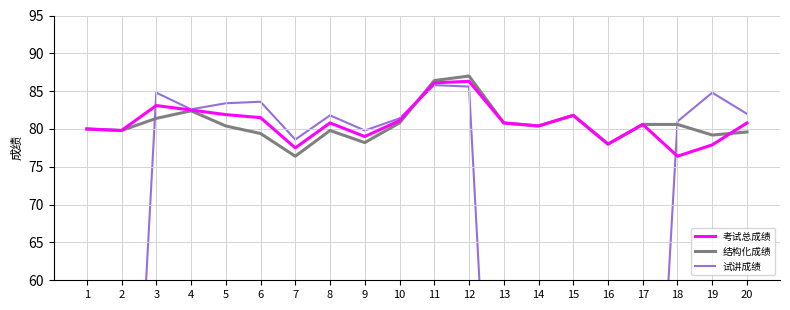

Count the number of categories in the chart.

20